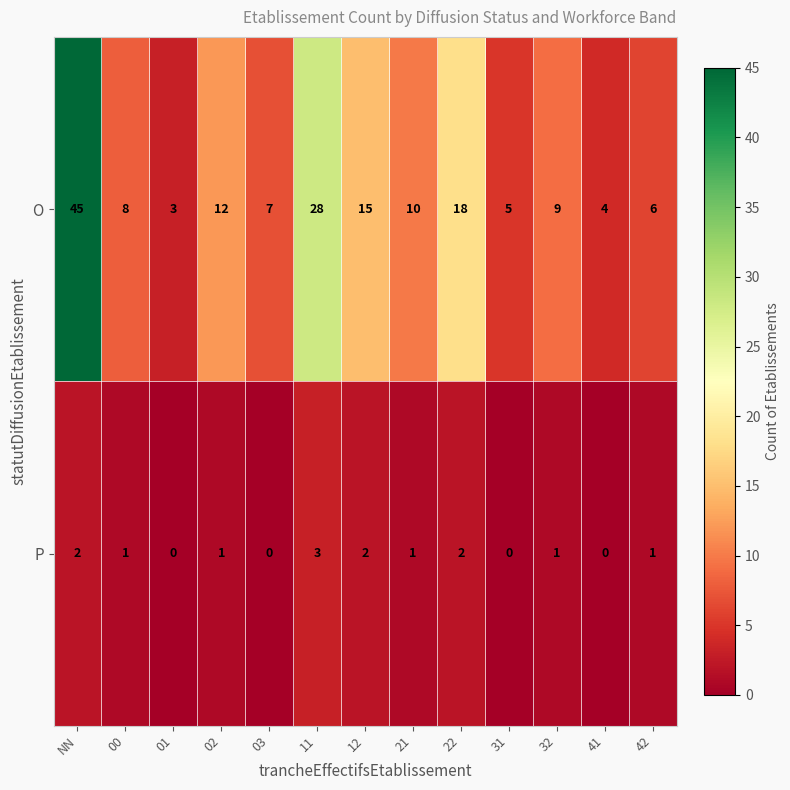

Rank the series at 01 from highest to lowest value.

O, P